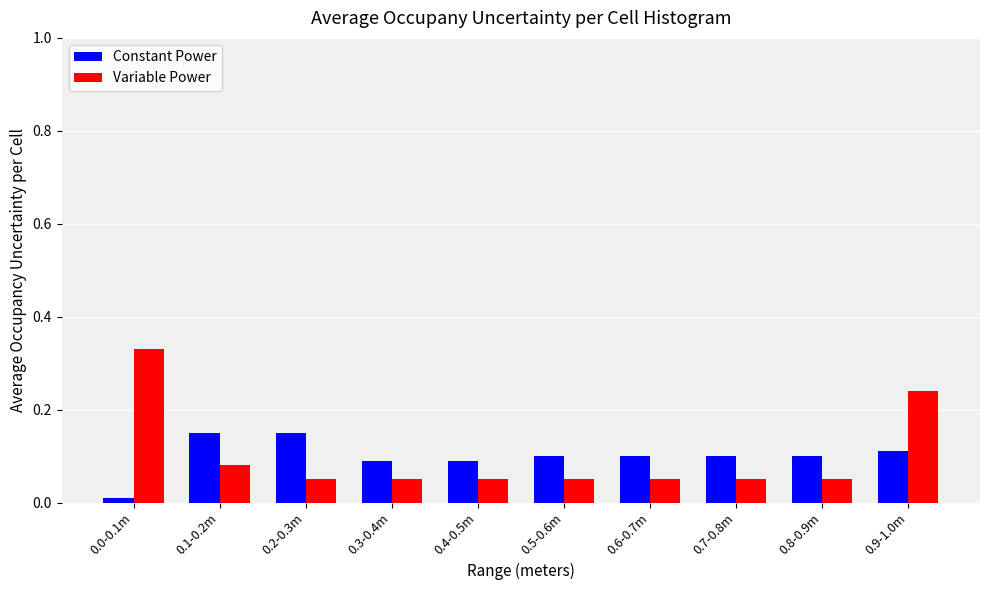

Rank the series at 0.8-0.9m from lowest to highest value.

Variable Power, Constant Power